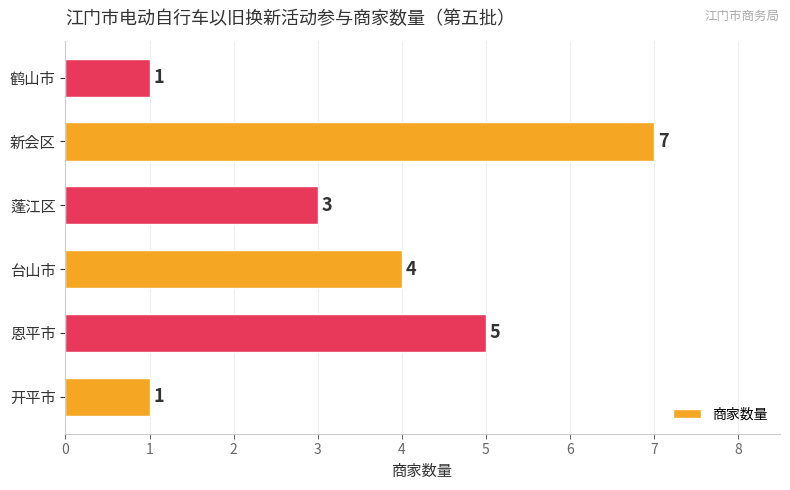

What is the ratio of the value at 恩平市 to the value at 台山市?

1.2